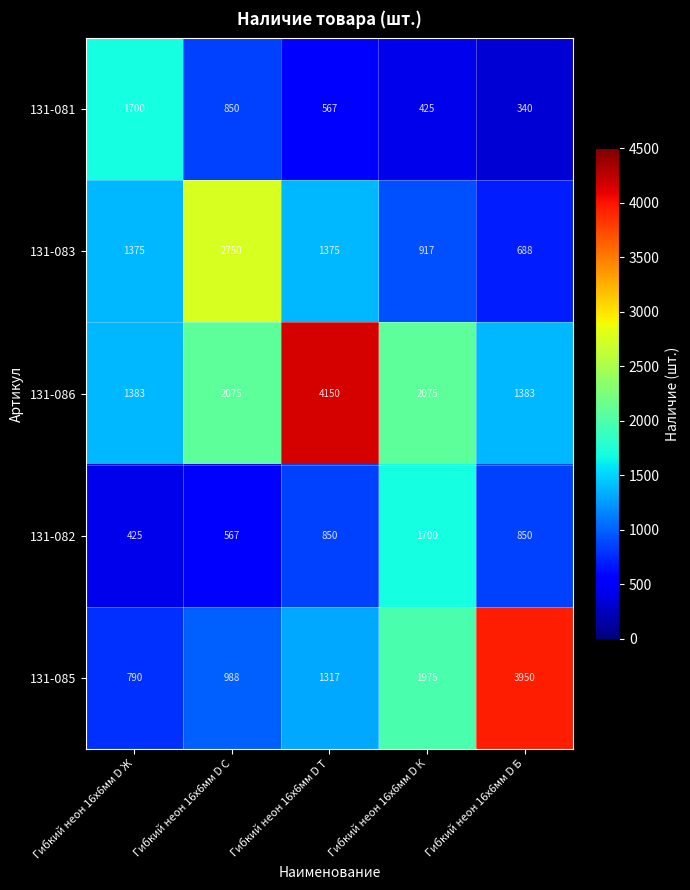

Which series has the largest range (max minus min)?

131-085